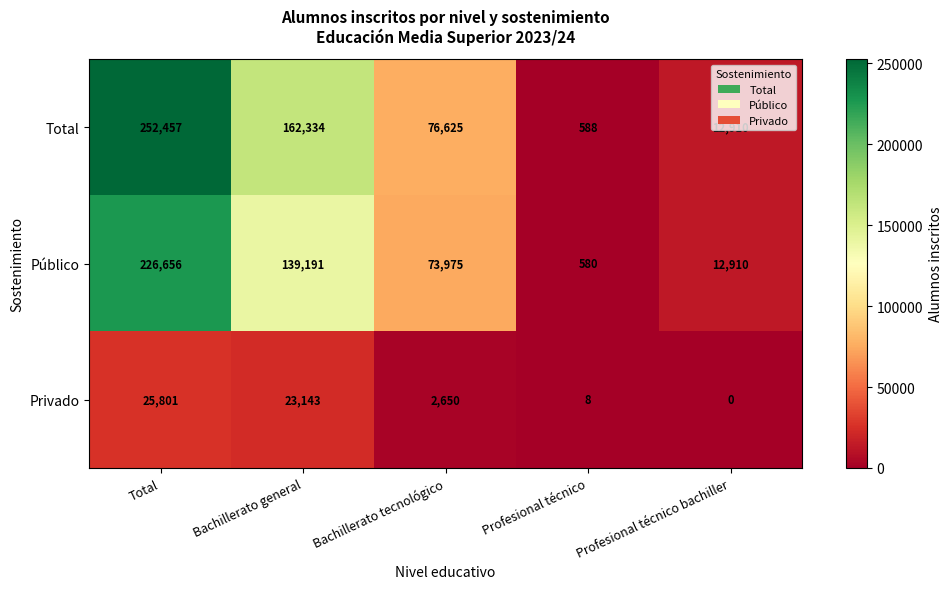

How many data points does each series have?

5